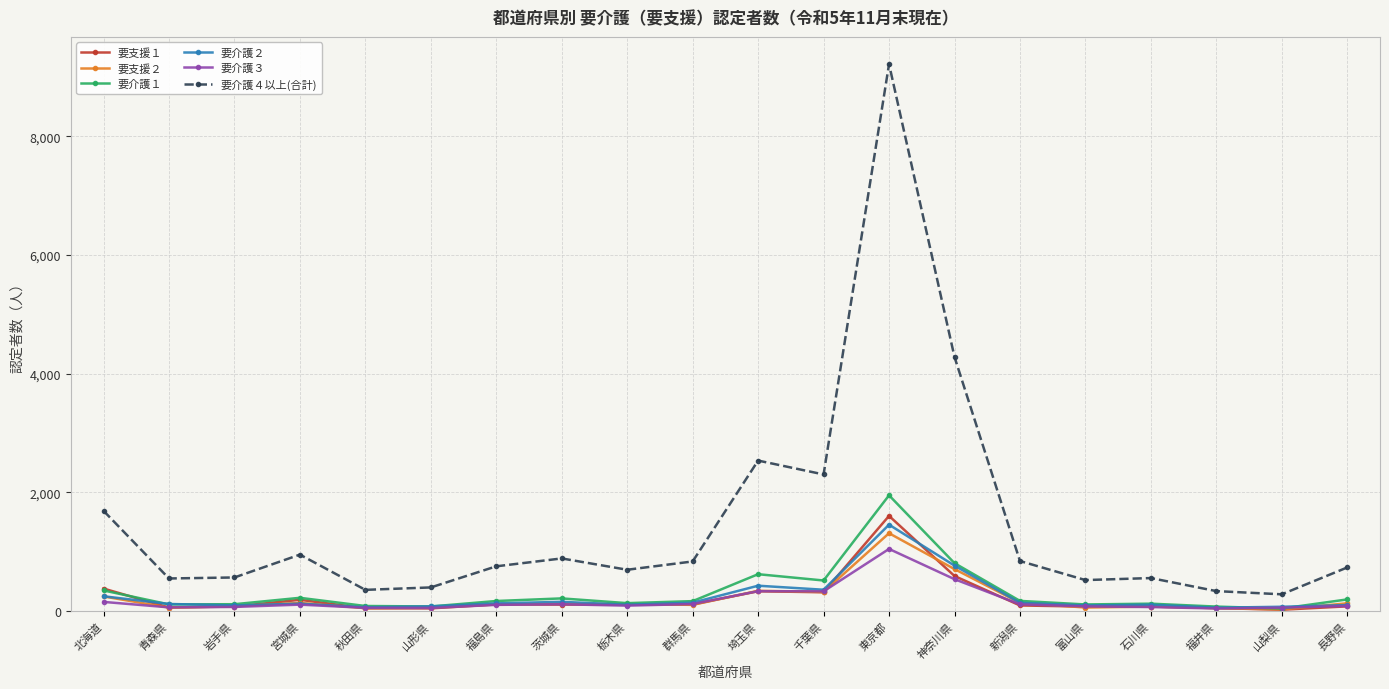

What position from the right is 宮城県?

17